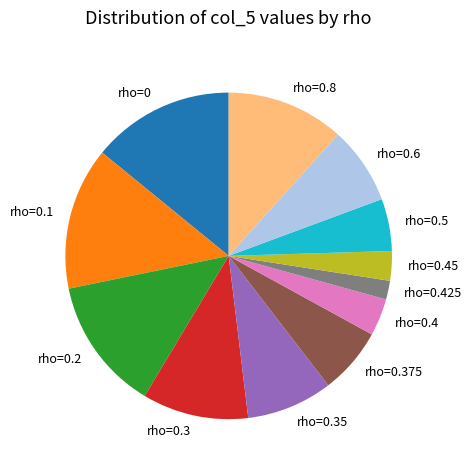

The rho=0 slice represents 14% of the pie. True or false?

True